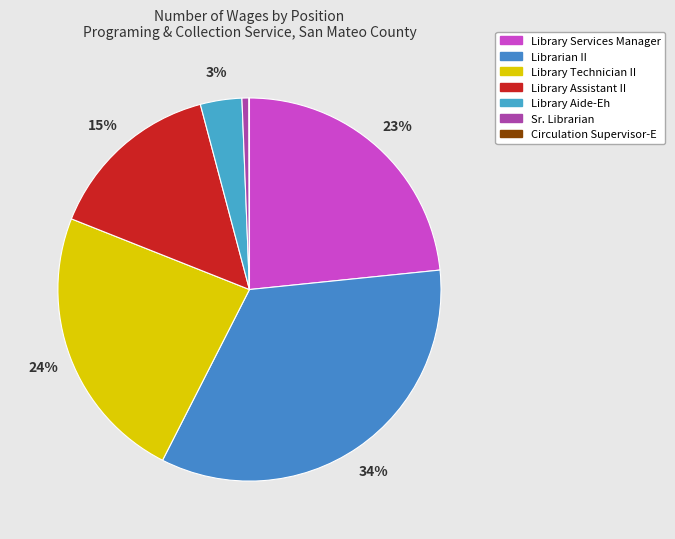

Is it true that Library Technician II is 24% of the pie?

True